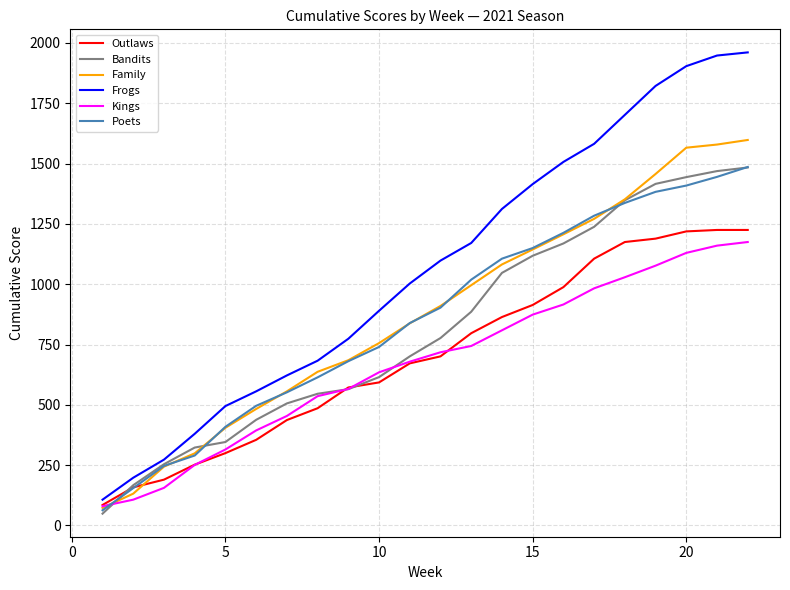

What is the maximum value for Kings?

1175